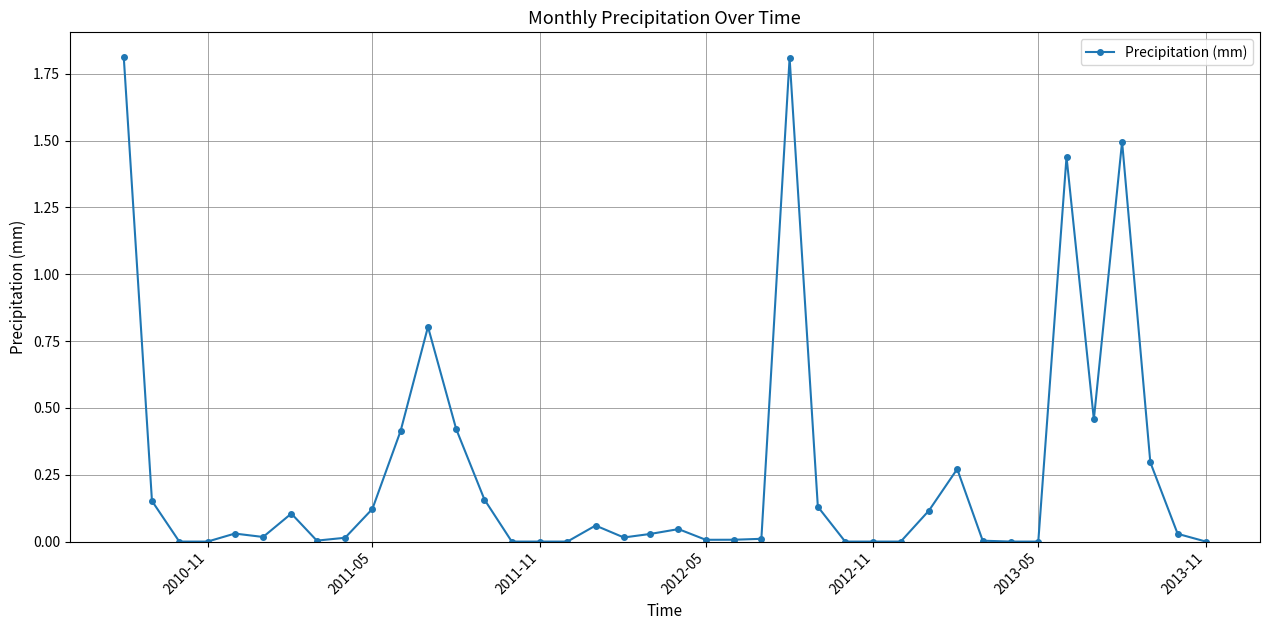

What is the maximum value shown in the chart?

1.8